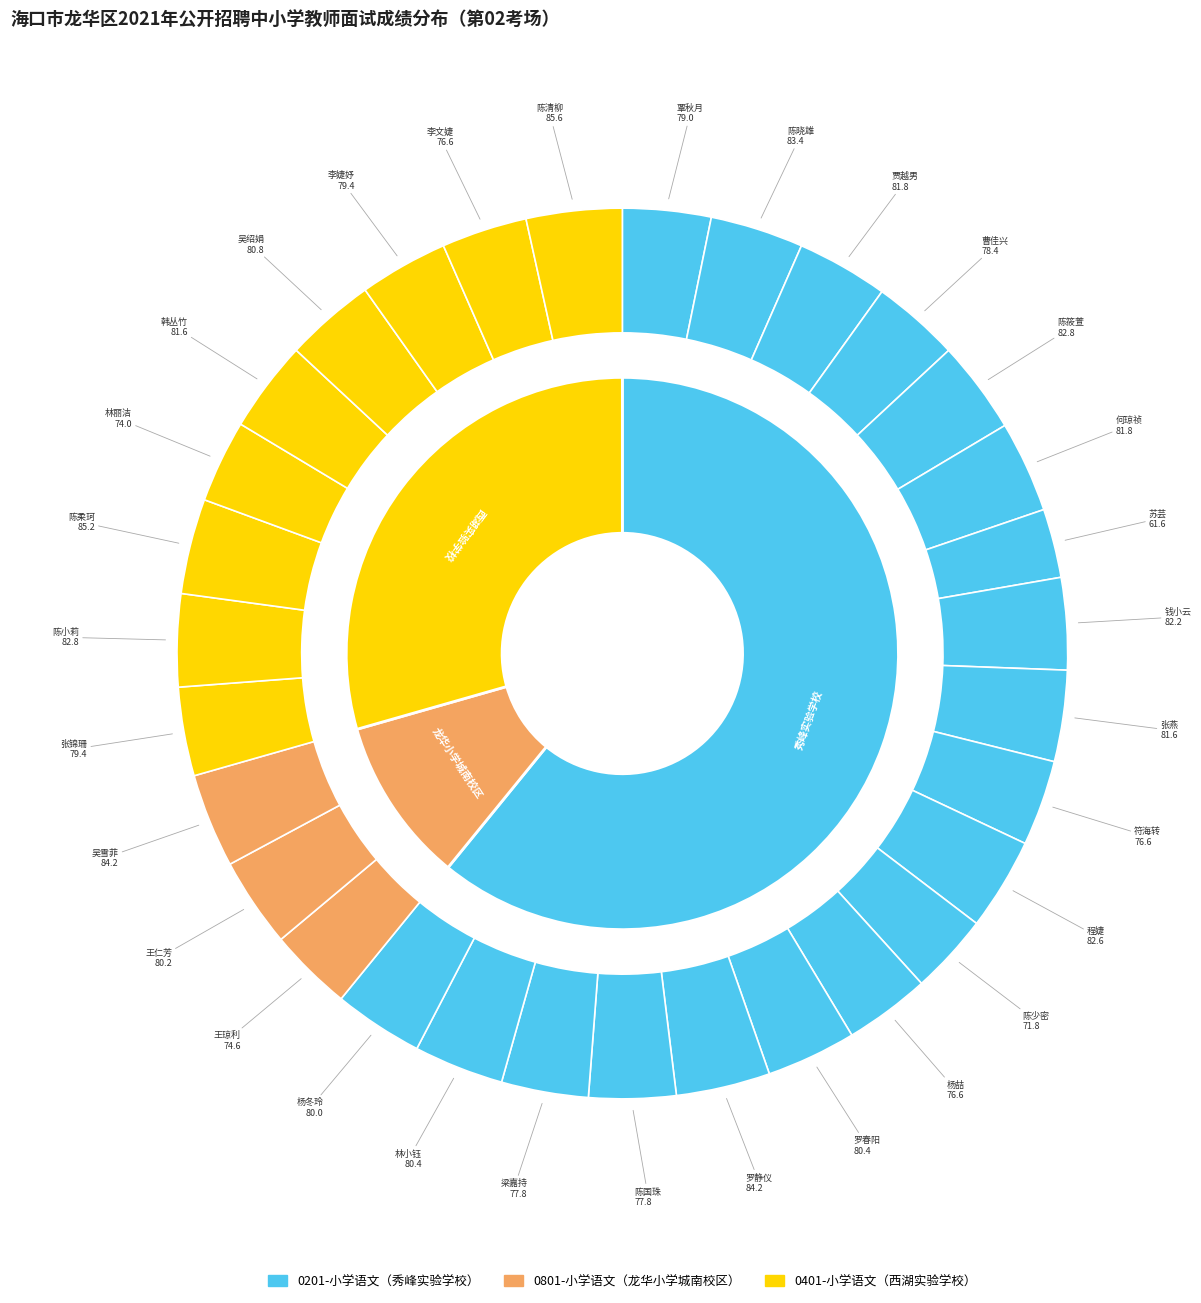

The 张燕 slice represents 1% of the pie. True or false?

False